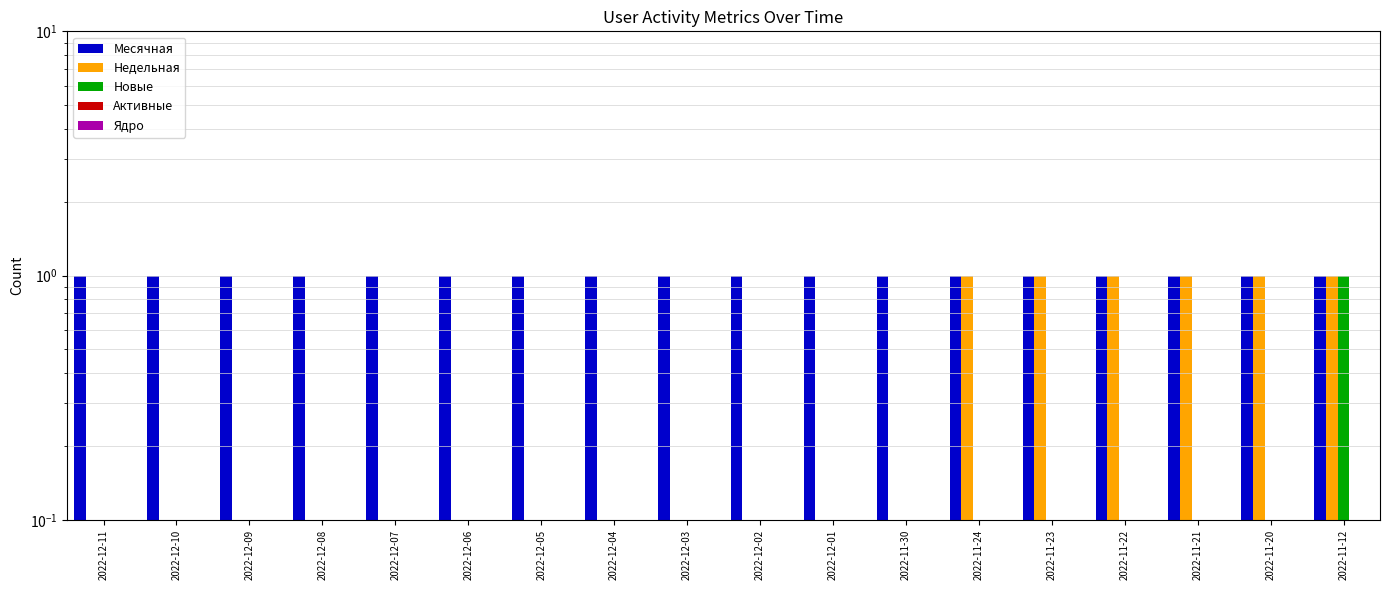

Between 2022-12-04 and 2022-12-08, which is larger?

2022-12-04